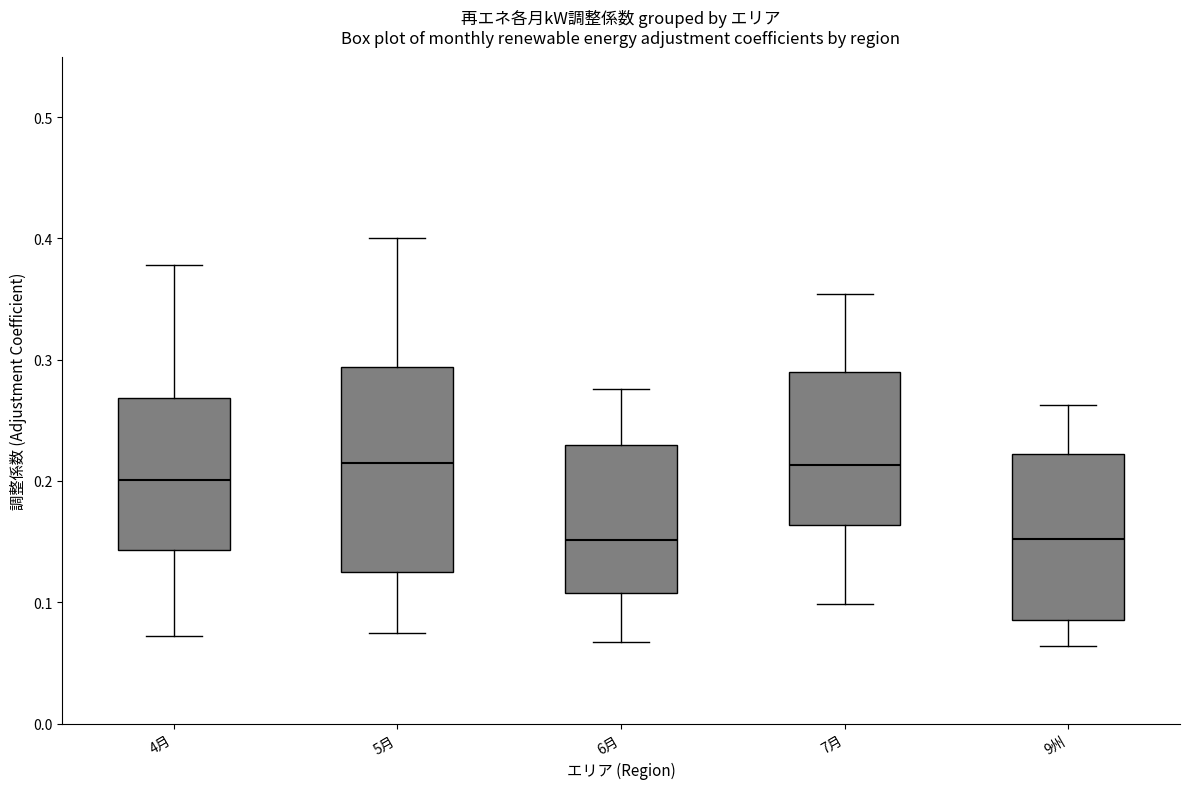

Comparing the boxes themselves (not the whiskers), which one is the tallest?

5月